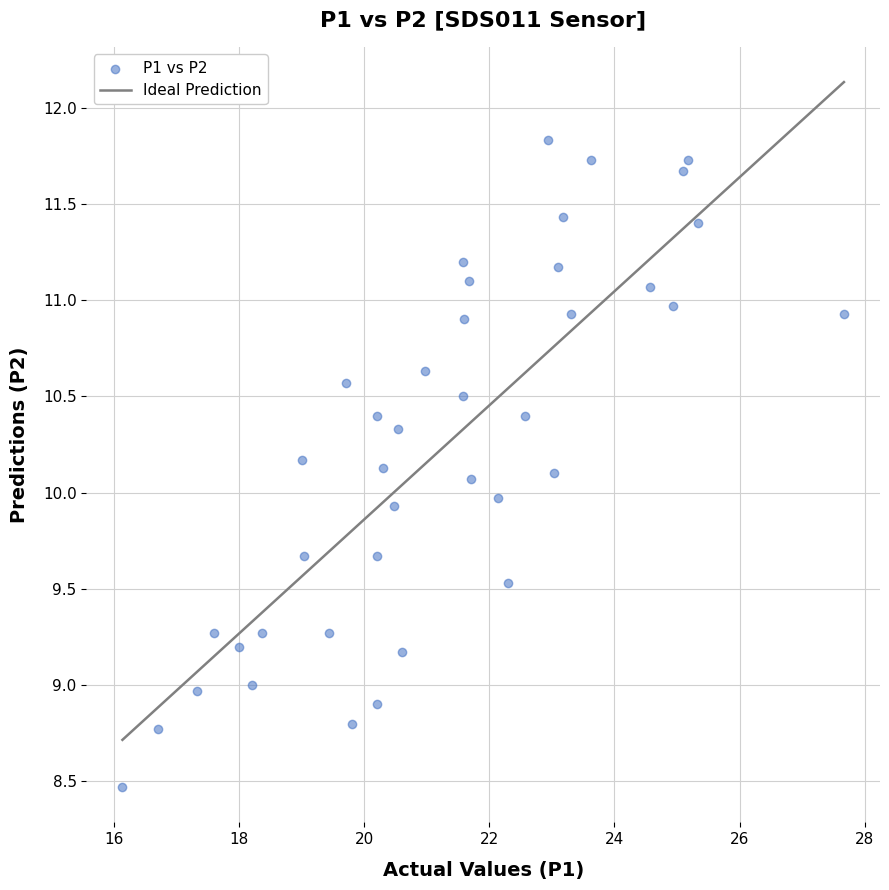

What is the range of Y values (max minus min)?

3.4